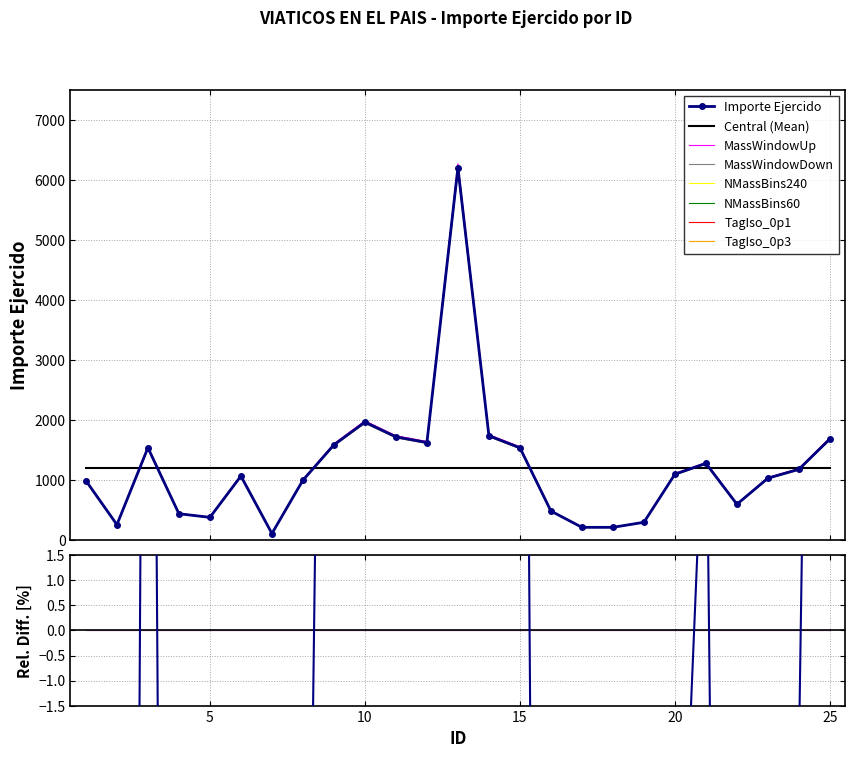

What is the value of the 5th point from the left?

382.0